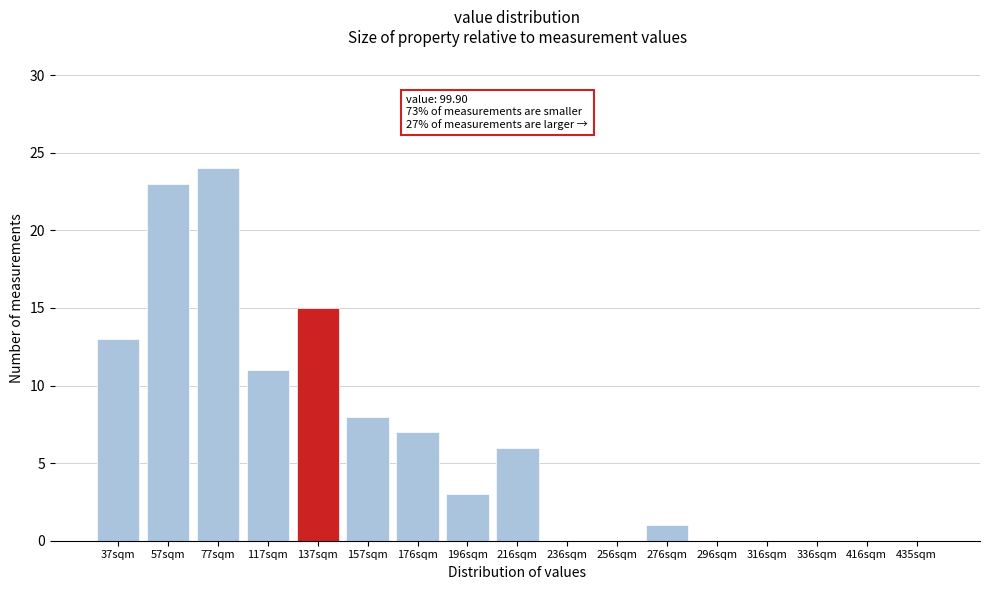

Reading right to left, list all the values displayed in this chart.

435sqm=0	416sqm=0	336sqm=0	316sqm=0	296sqm=0	276sqm=1	256sqm=0	236sqm=0	216sqm=6	196sqm=3	176sqm=7	157sqm=8	137sqm=15	117sqm=11	77sqm=24	57sqm=23	37sqm=13